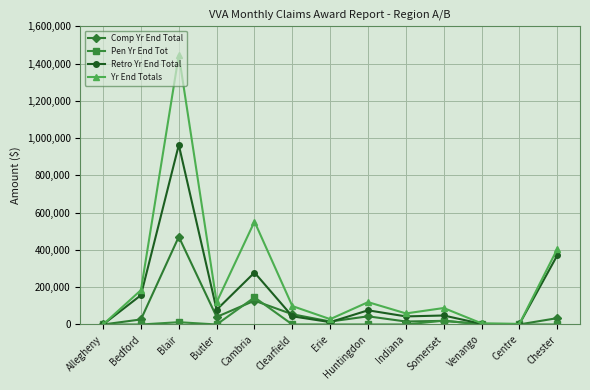

At how many categories does at least one series exceed 884542?

1